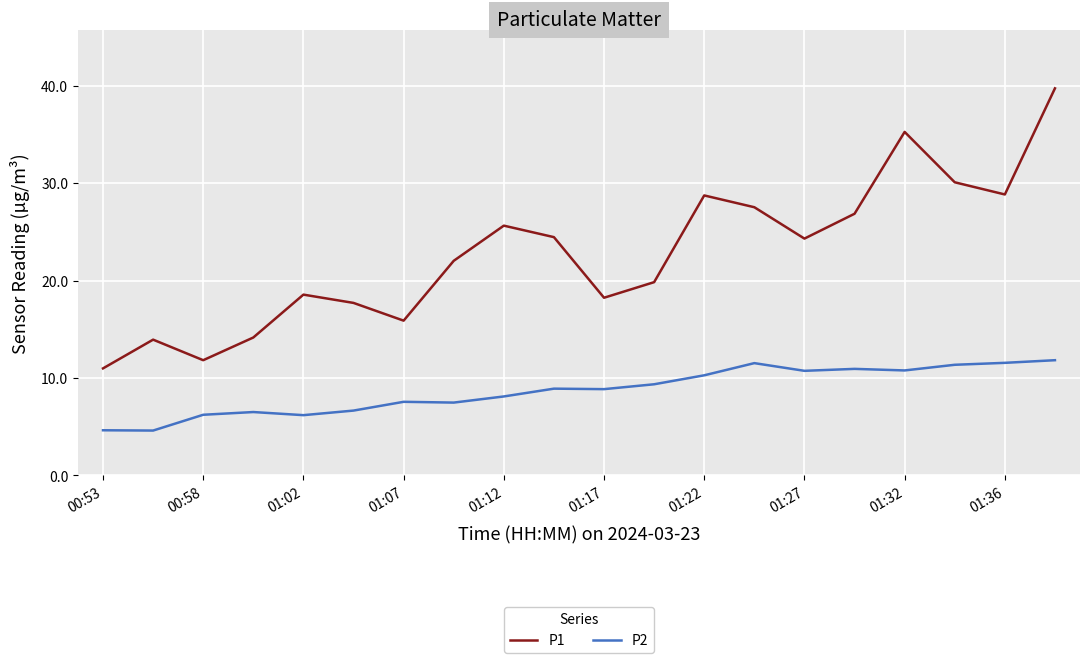

What is the difference between the maximum and minimum values in the P1 series?

28.7